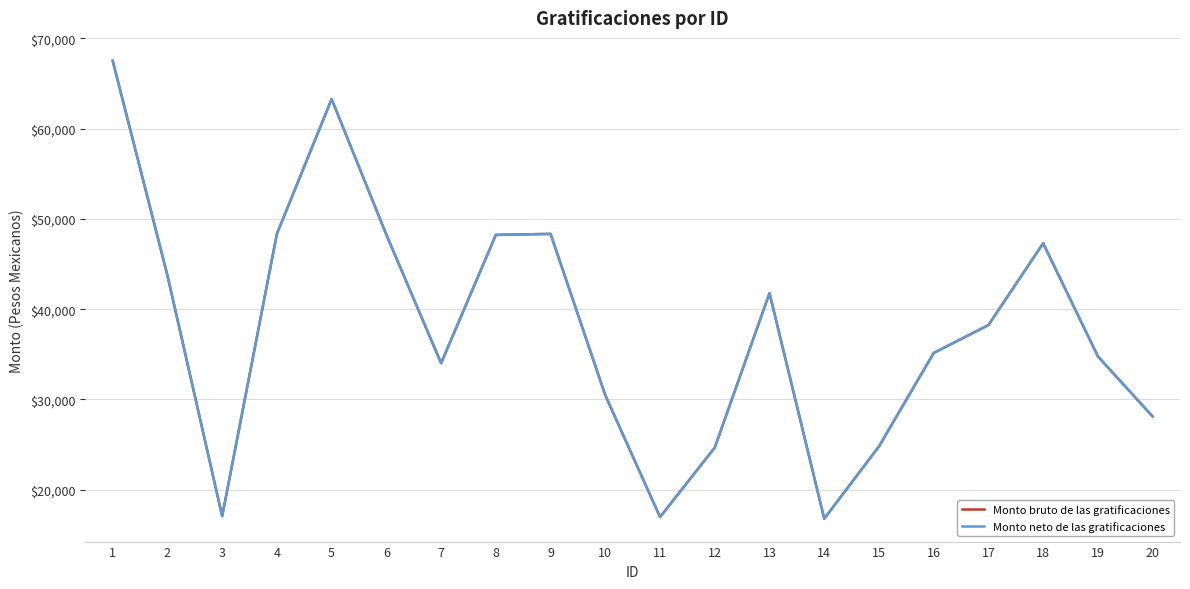

What is the lowest value of the Monto neto de las gratificaciones series?

16794.7